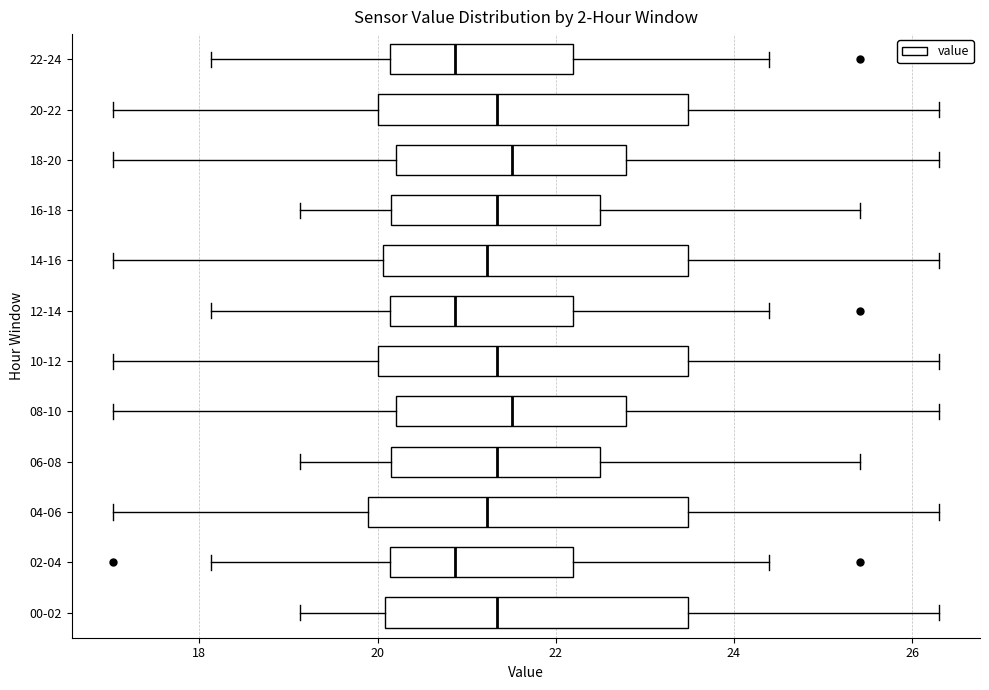

Where is the left edge of the box for 18-20 on the x-axis? The values are not printed on the chart, so give them approximately, as read against the axis.

20.2